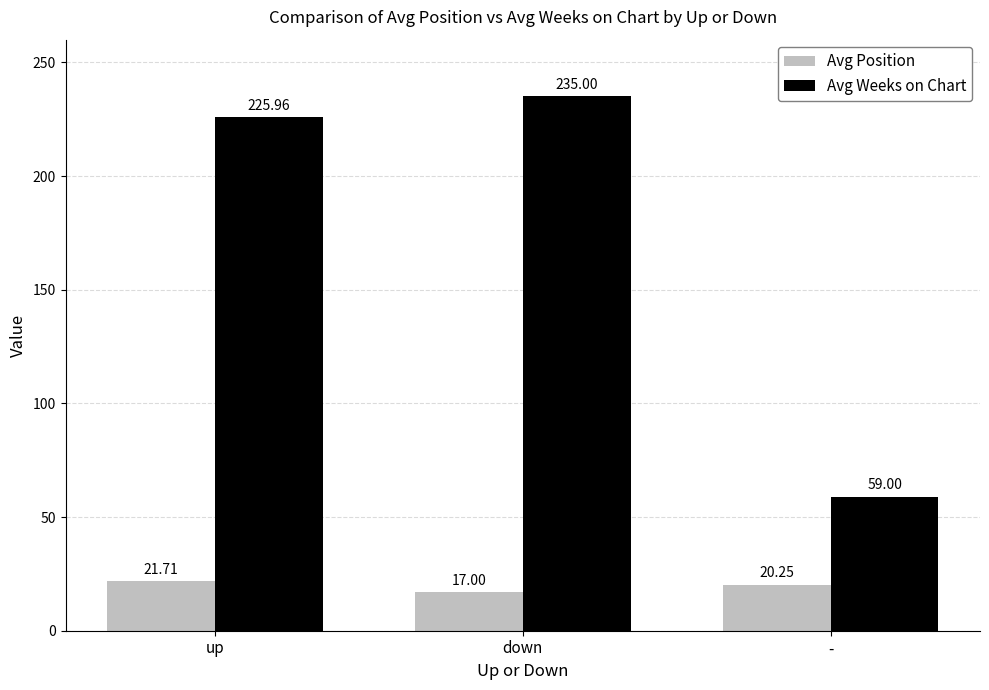

Count the number of categories in the chart.

3